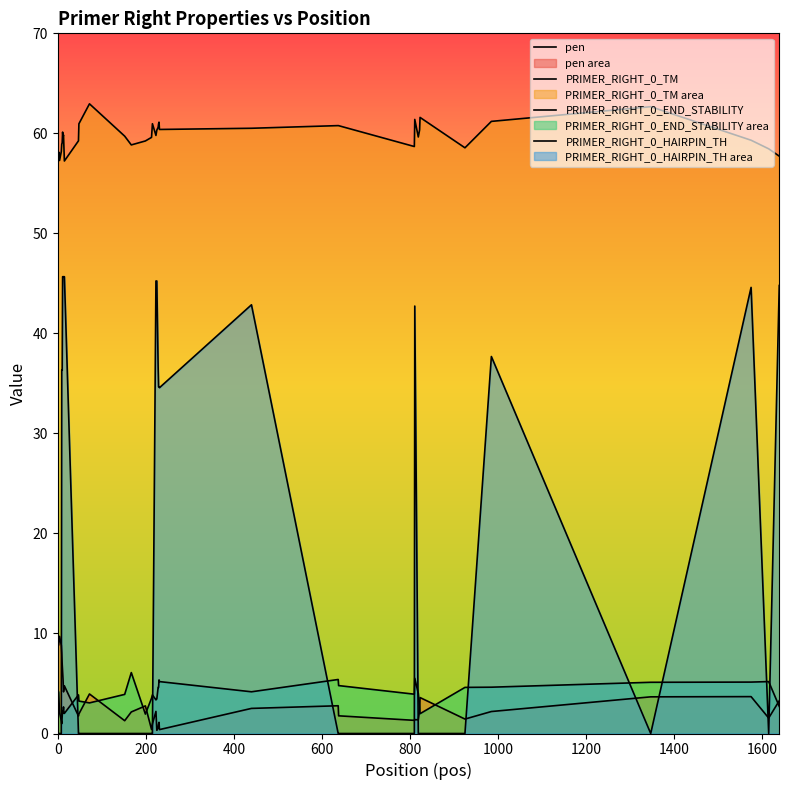

Does the chart have visible grid lines?

No